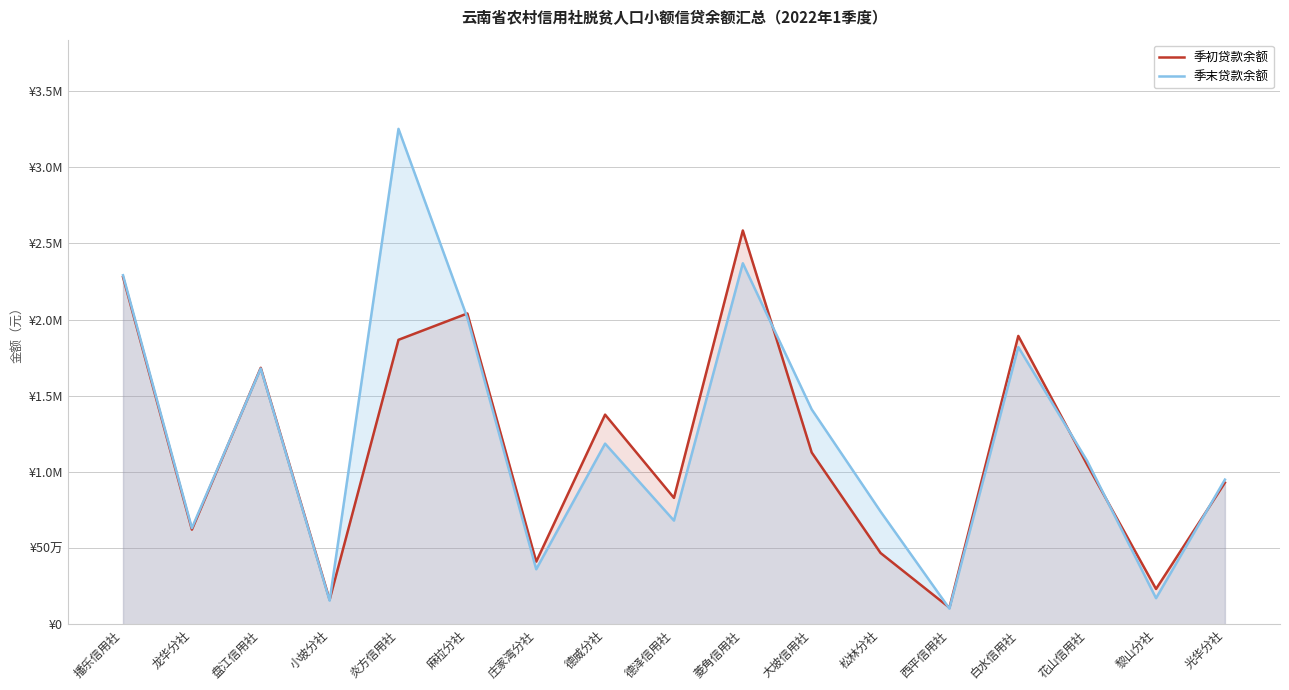

What is the difference between the highest and lowest values at 德威分社?

190284.0